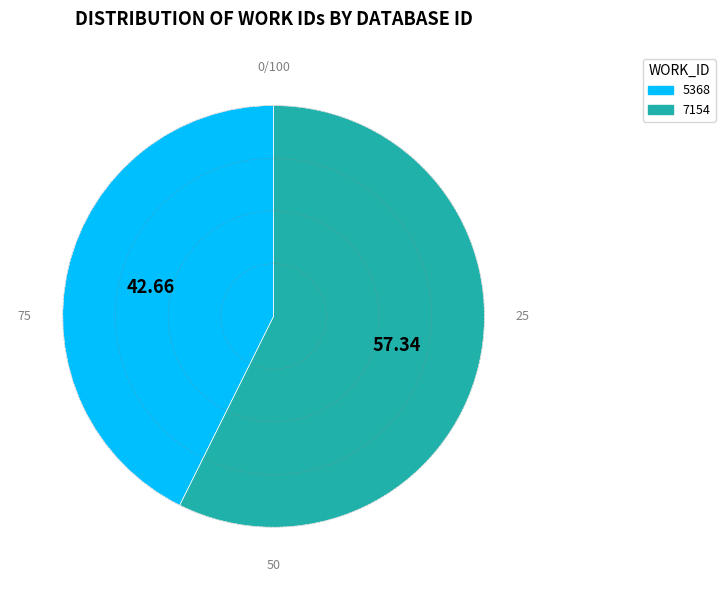

The 5368 slice represents 36% of the pie. True or false?

False